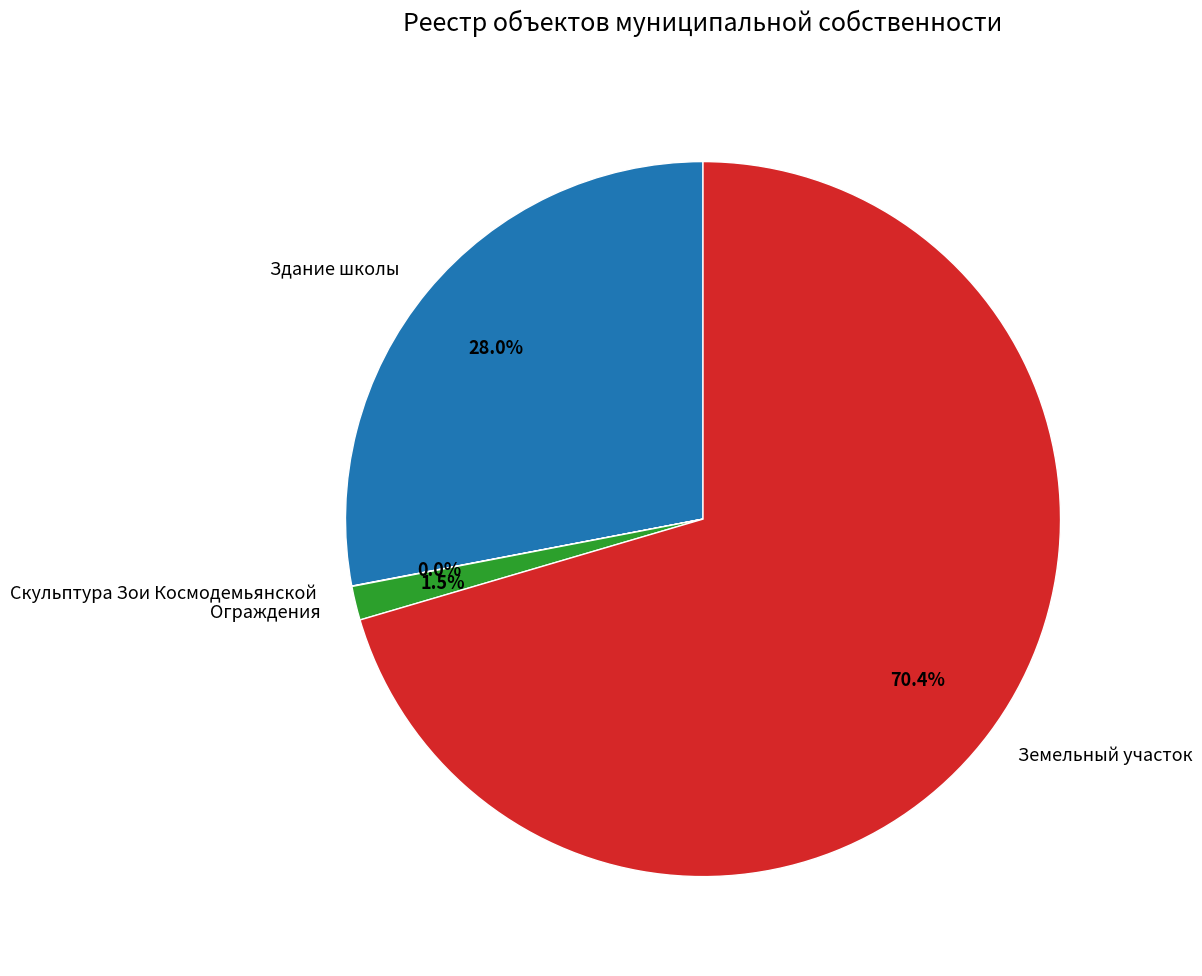

Is the sum of Здание школы and Земельный участок greater than half?

Yes